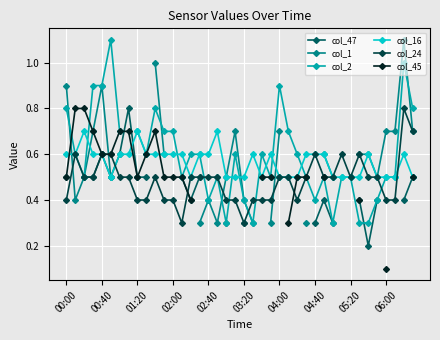

True or false: col_16 has more than 0 interior local peaks.

True